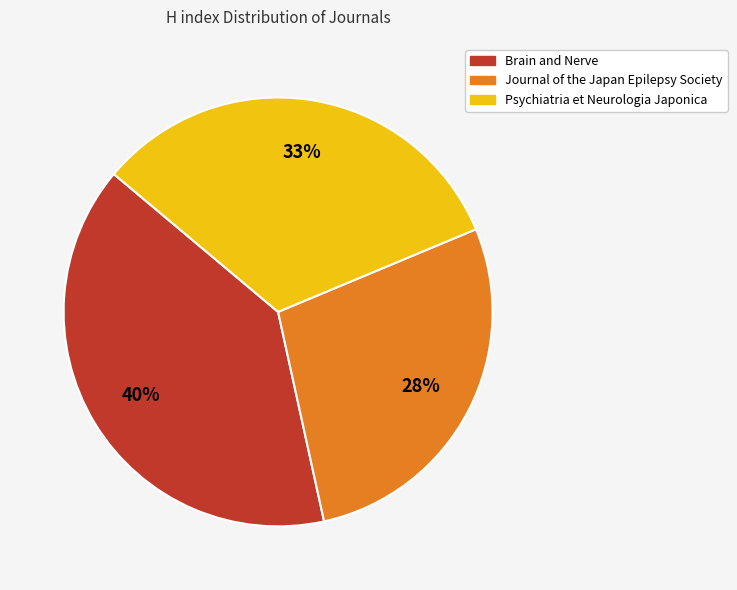

Does Brain and Nerve represent more than half of the total?

No